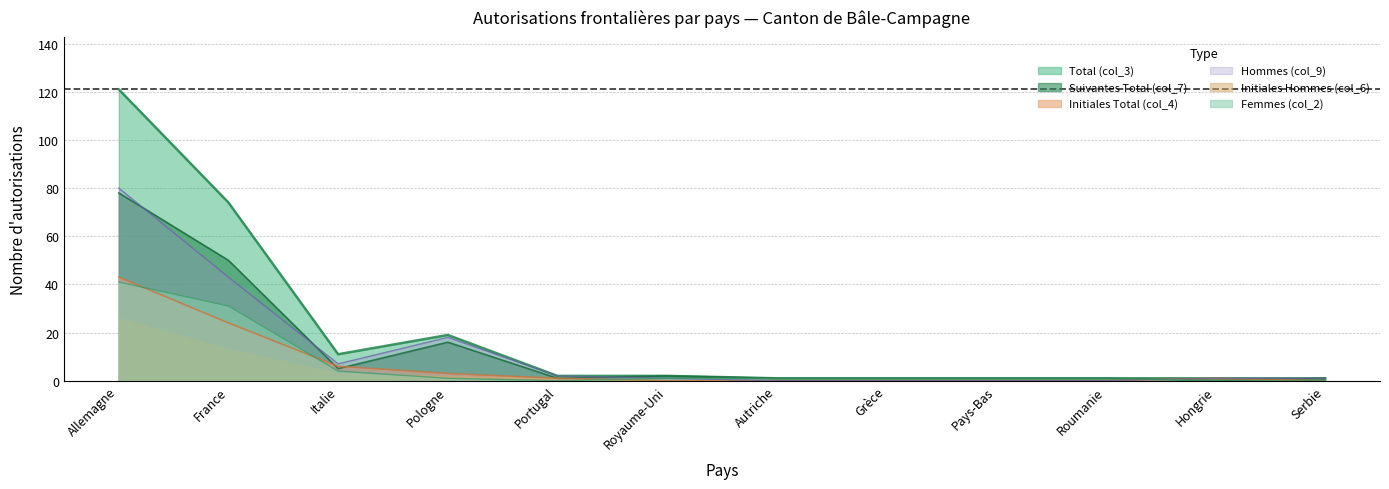

Which category has the highest value in the Suivantes Total (col_7) series?

Allemagne